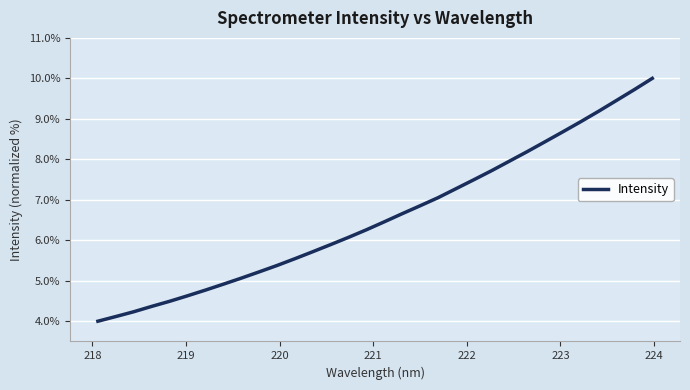

What is the difference between the maximum and minimum values?

6.0